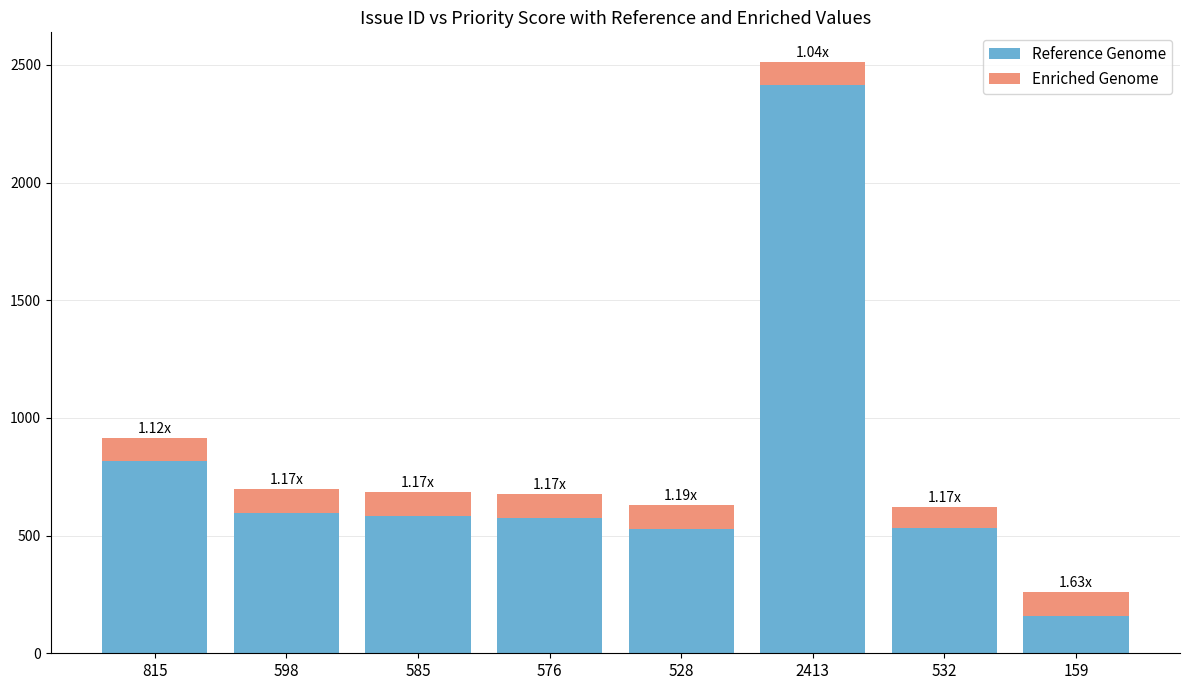

Are the bars horizontal?

No